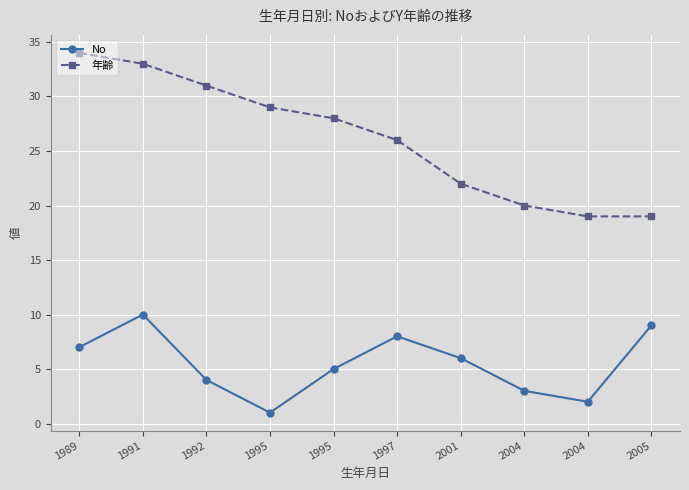

Between 1995 and 2004, which series saw the biggest shift?

年齢